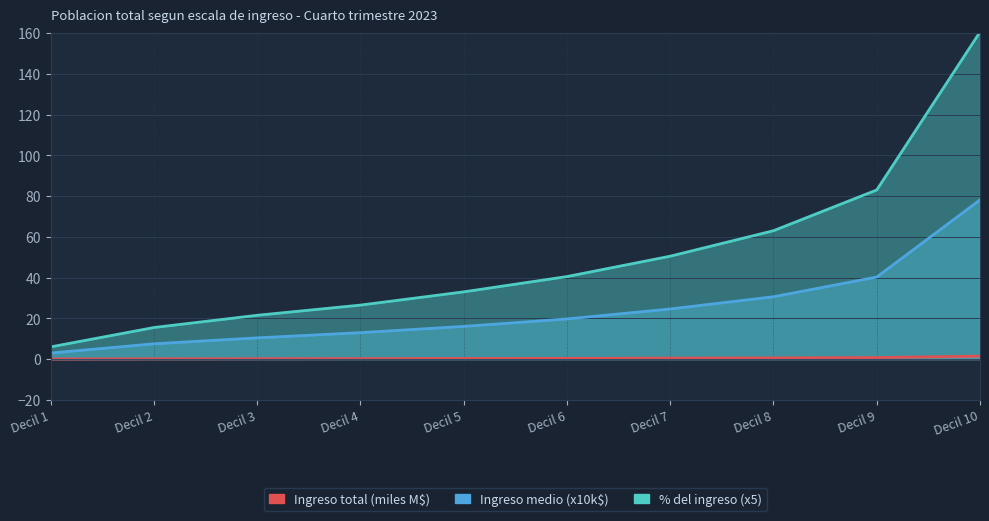

What is the value of the Ingreso medio por decil point at the 5th from the left?

16.1